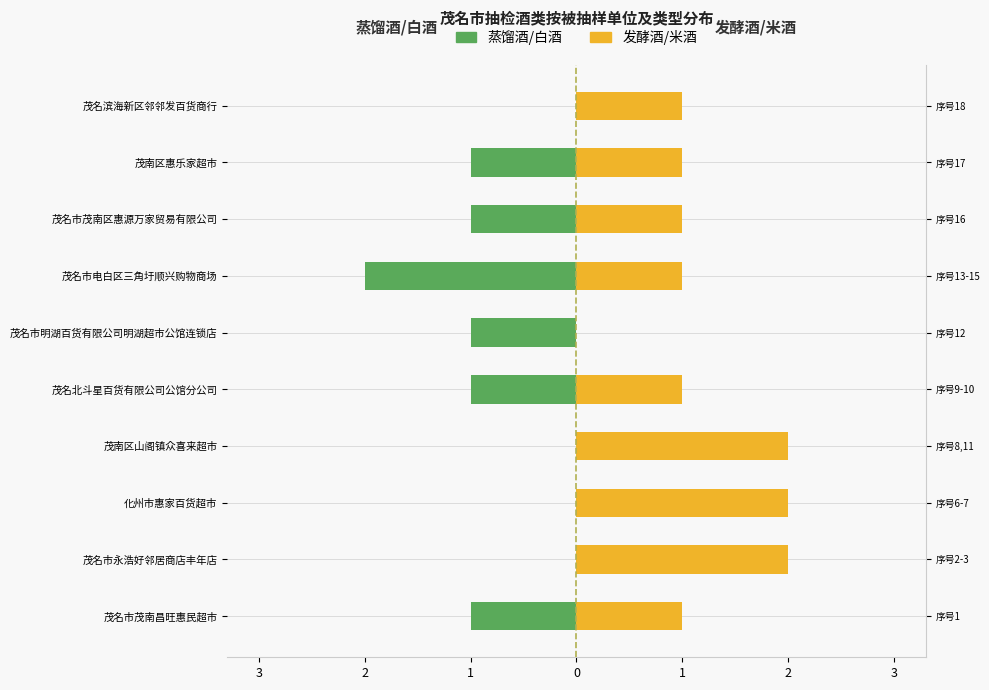

What value does the 发酵酒/米酒 series have at 茂南区山阁镇众喜来超市?

2